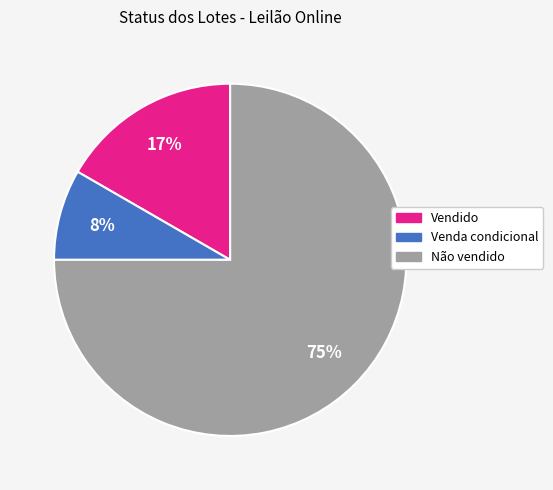

Count the number of slices in the pie.

3